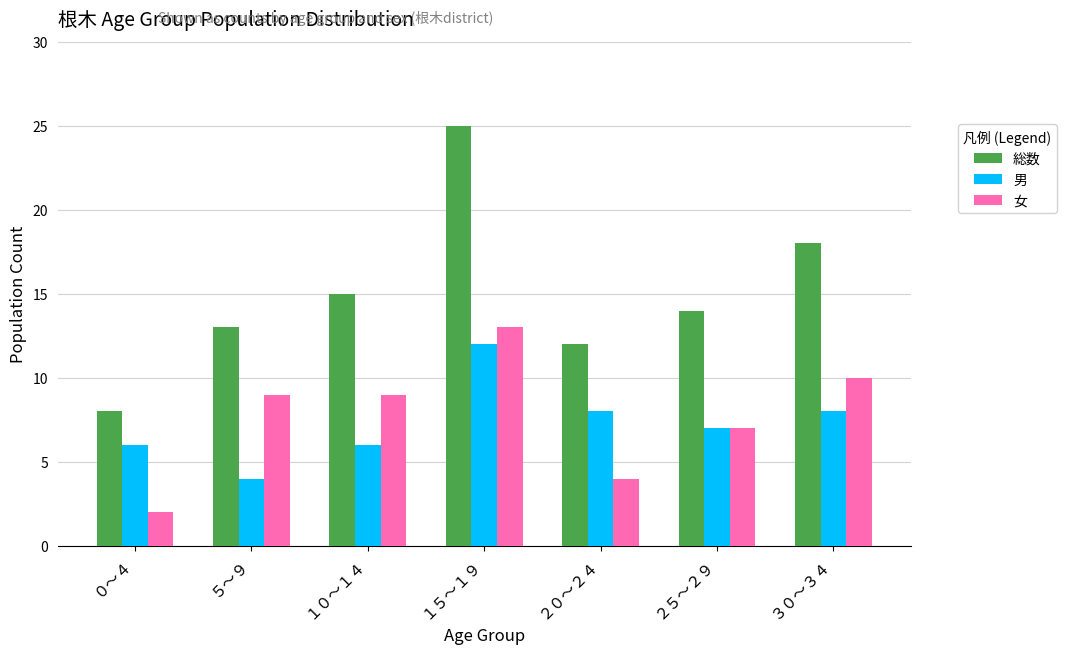

What is the maximum value for 総数?

25